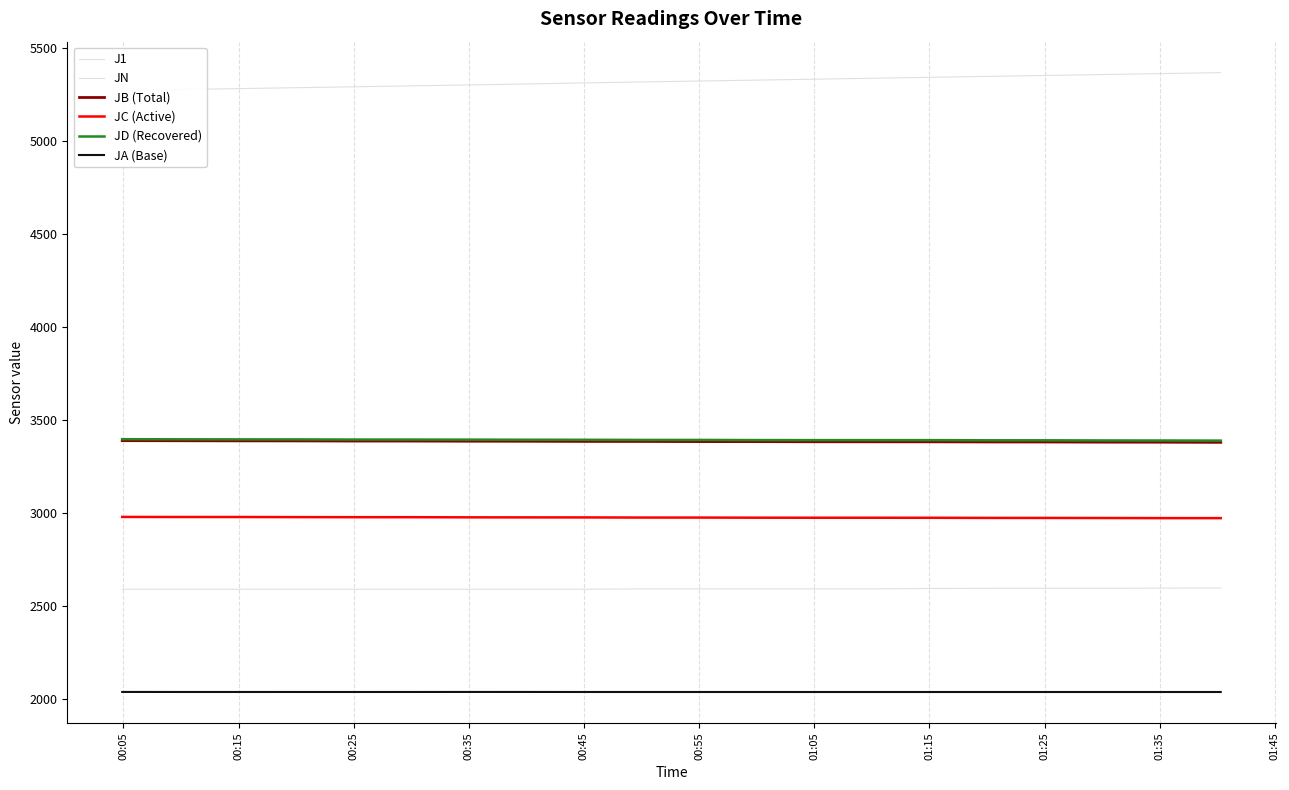

Reading left to right, list all the values displayed in this chart.

J1: 2590.0	2590.0	2590.0	2590.0	2590.0	2590.0	2590.0	2590.0	2590.0	2592.0	2592.0	2592.0	2592.0	2592.0	2594.0	2595.0	2595.0	2595.0	2596.0	2597.0
JN: 5269.0	5274.0	5279.0	5284.0	5289.0	5294.0	5299.0	5304.0	5310.0	5315.0	5320.0	5325.0	5330.0	5335.0	5340.0	5345.0	5350.0	5355.0	5360.0	5365.0
JB (Total): 3388.0	3387.6	3387.0	3386.8	3386.0	3385.9	3385.2	3384.8	3384.1	3383.8	3383.1	3382.9	3382.2	3382.0	3381.8	3381.2	3381.0	3380.2	3379.9	3379.0
JC (Active): 2978.4	2978.0	2978.0	2977.4	2977.0	2976.9	2976.2	2976.0	2975.8	2975.1	2975.0	2974.3	2974.0	2974.0	2973.9	2973.2	2973.0	2972.6	2972.1	2972.0
JD (Recovered): 3396.0	3395.4	3395.0	3394.9	3394.1	3394.0	3393.6	3393.0	3392.8	3392.1	3391.9	3391.2	3391.0	3391.0	3390.8	3390.1	3390.0	3389.2	3388.9	3388.4
JA (Base): 2038.3	2038.2	2038.2	2038.1	2038.1	2038.2	2038.3	2038.2	2038.1	2038.1	2038.0	2038.0	2038.0	2038.0	2038.0	2038.0	2038.0	2038.0	2038.0	2038.0